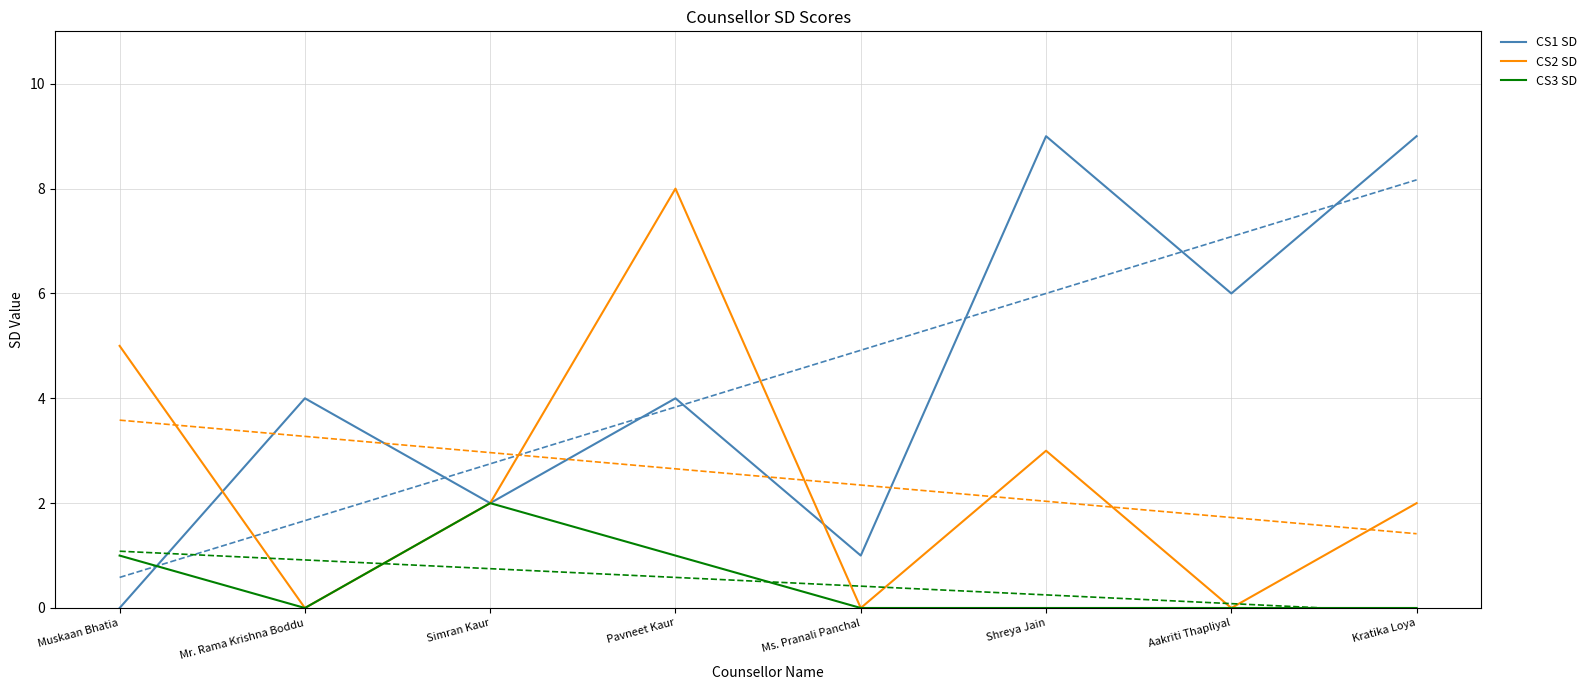

Reading left to right, what are all the values shown in this chart?

CS1 SD: 0	4	2	4	1	9	6	9
CS2 SD: 5	0	2	8	0	3	0	2
CS3 SD: 1	0	2	1	0	0	0	0